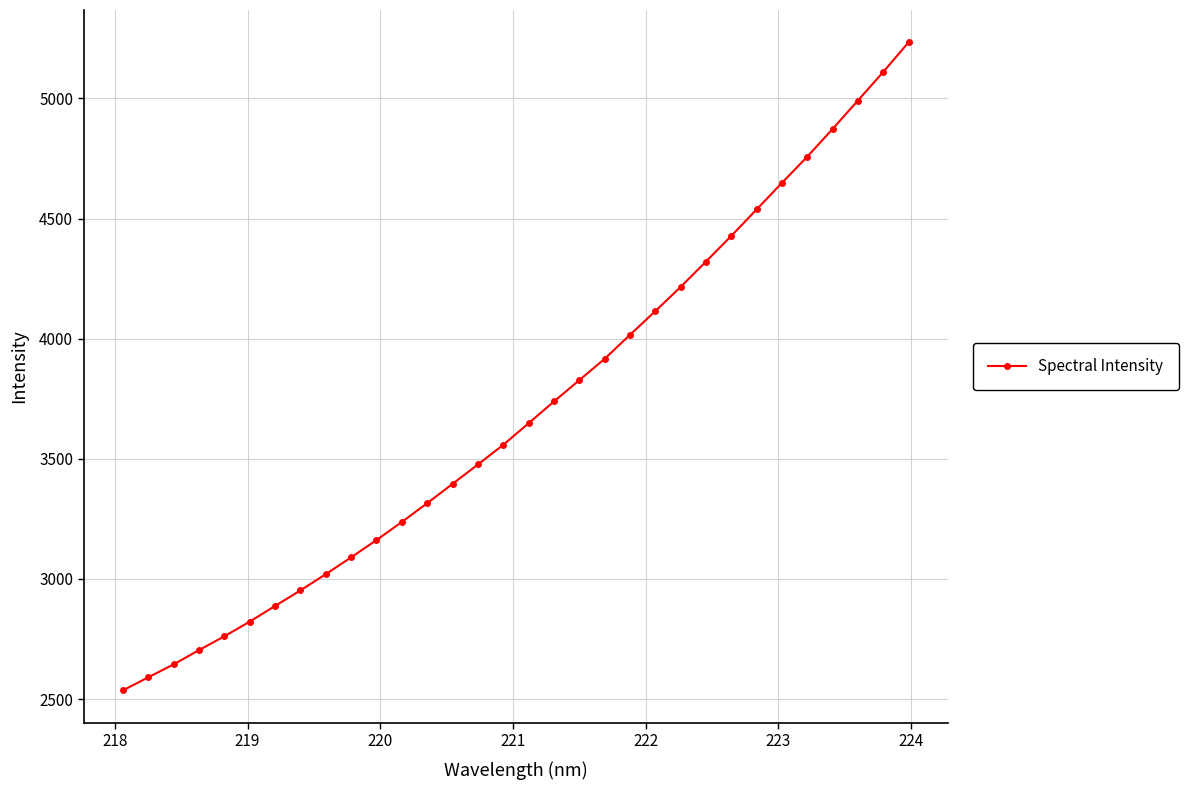

What is the value of the 21st point from the left?

4015.9